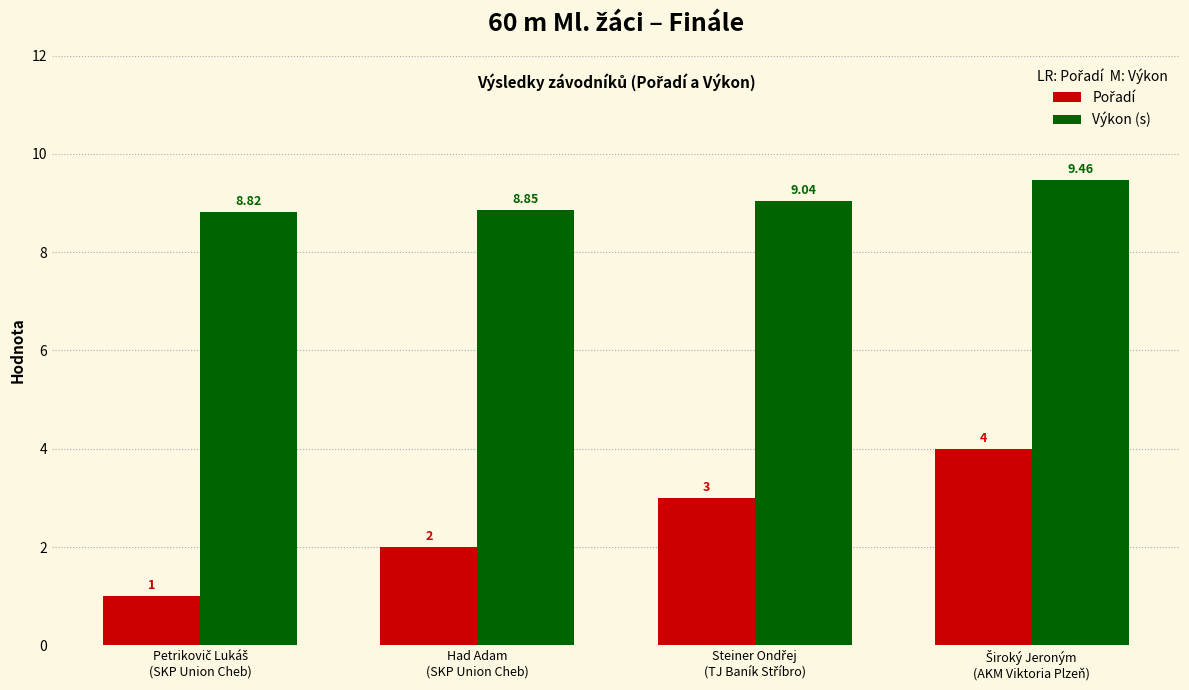

Which series has the largest total across all categories?

Výkon (s)